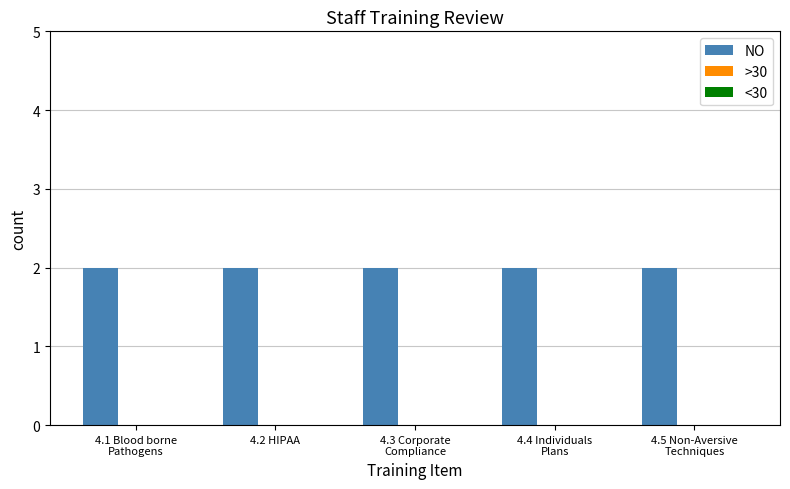

The NO series shows 3 at 4.4 Individuals
Plans. True or false?

False